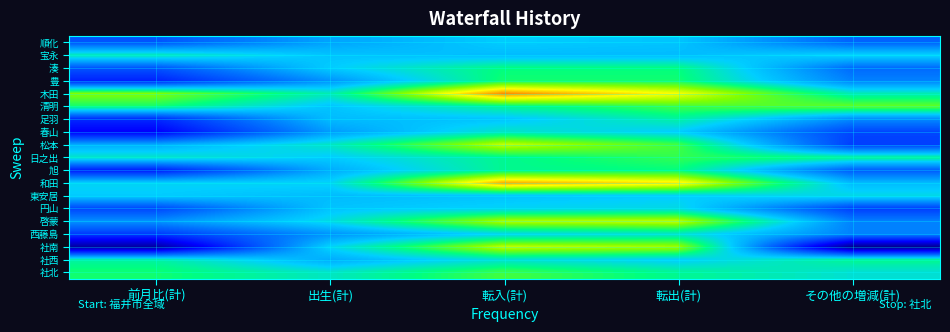

What is the greatest value displayed?

39